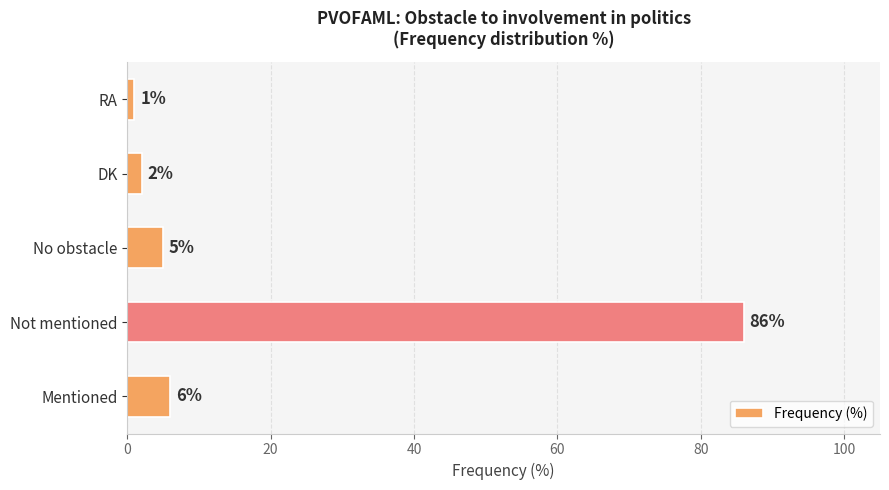

Which category has the highest value across all series?

Not mentioned